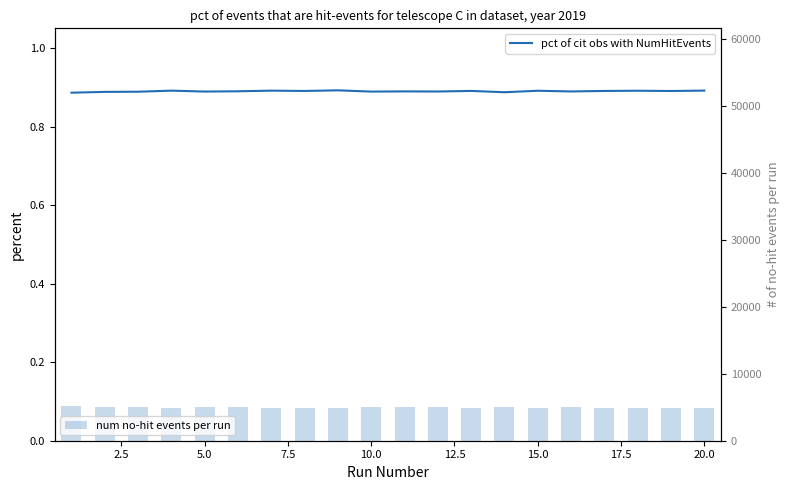

What is the value of the pct of cit obs with NumHitEvents bar at the 10th from the left?

0.9